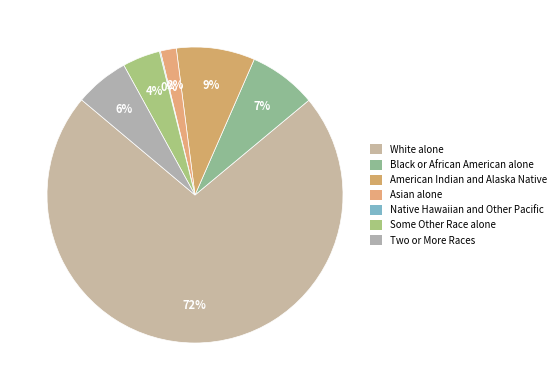

The Black or African American alone slice represents 7% of the pie. True or false?

True